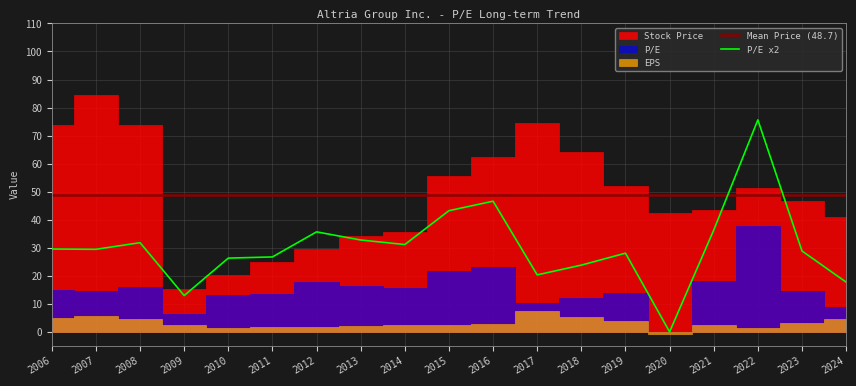

What is the difference between the maximum and minimum values in the EPS series?

8.0